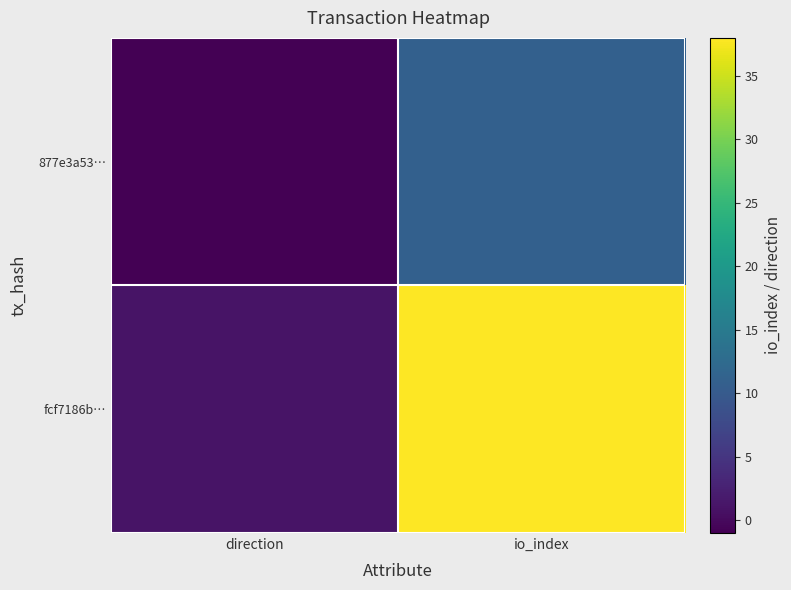

Count the number of categories in the chart.

2